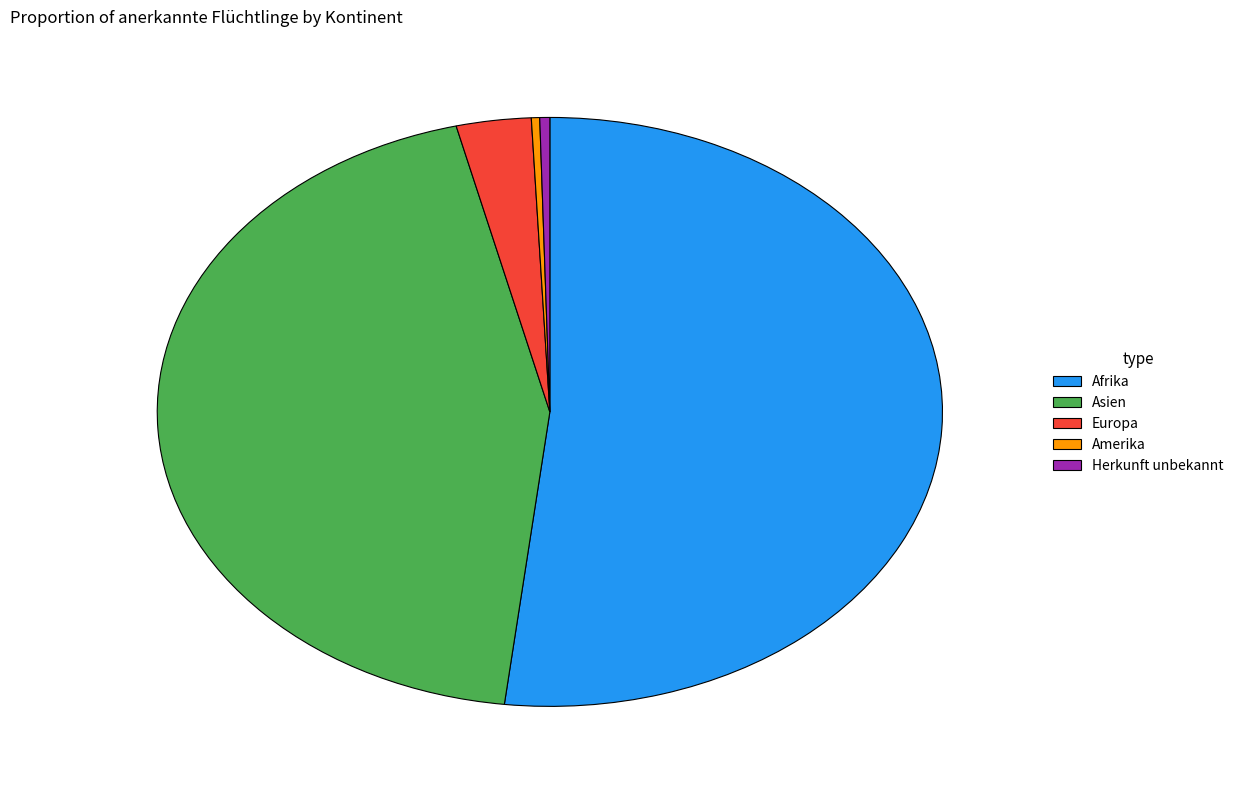

Which category has the biggest portion of the pie?

Afrika